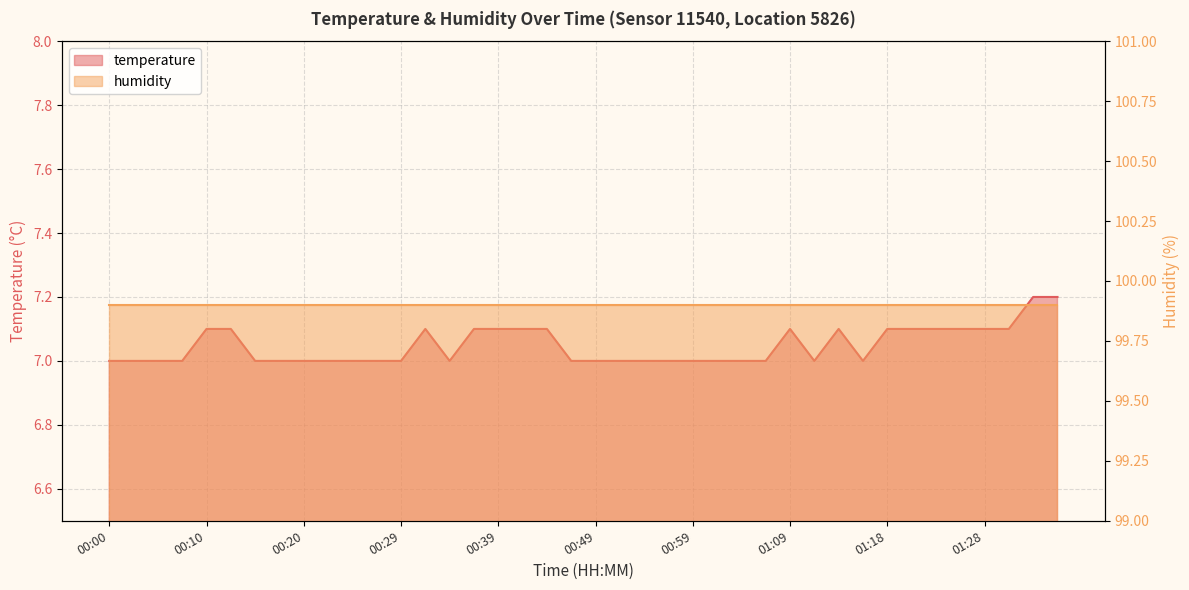

Which category has the highest value across all series?

01:33